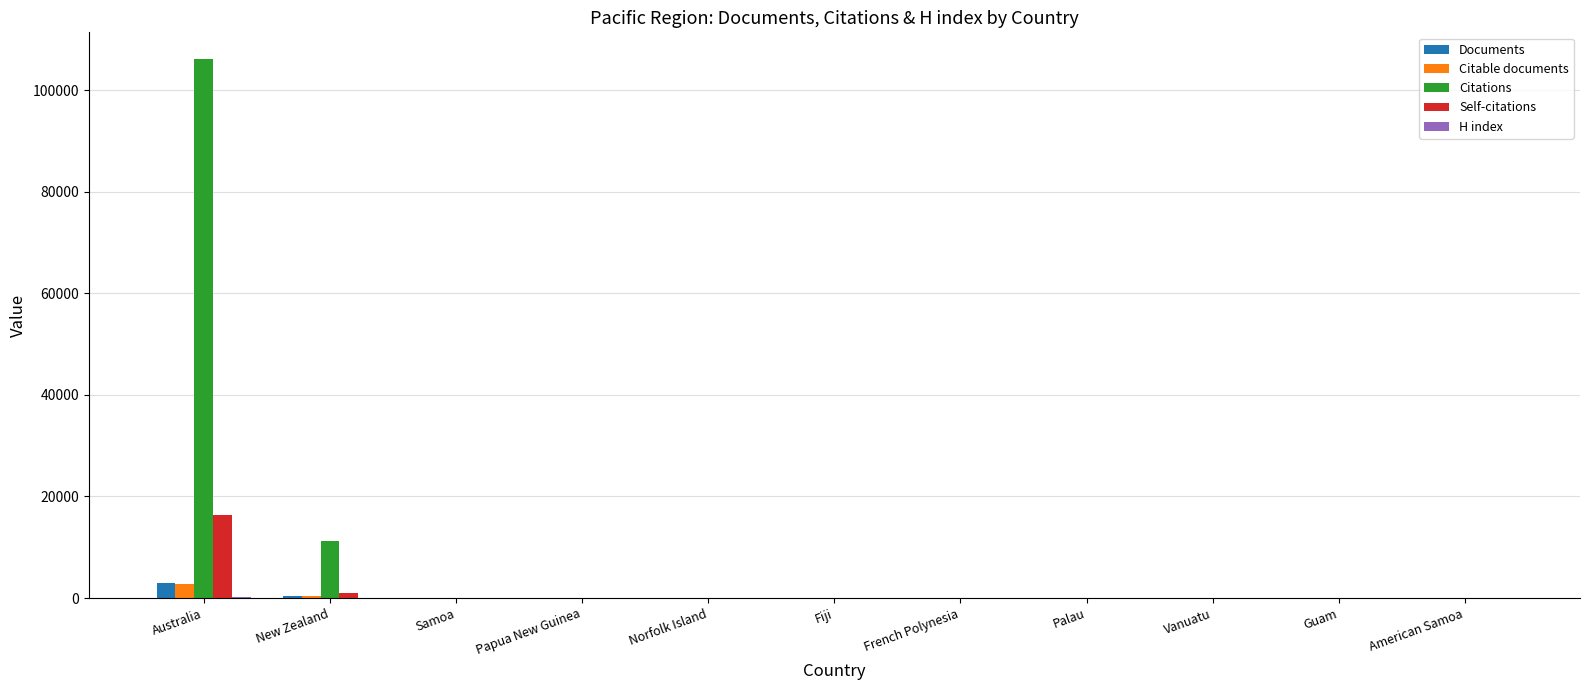

What is the maximum value shown in the chart?

106068